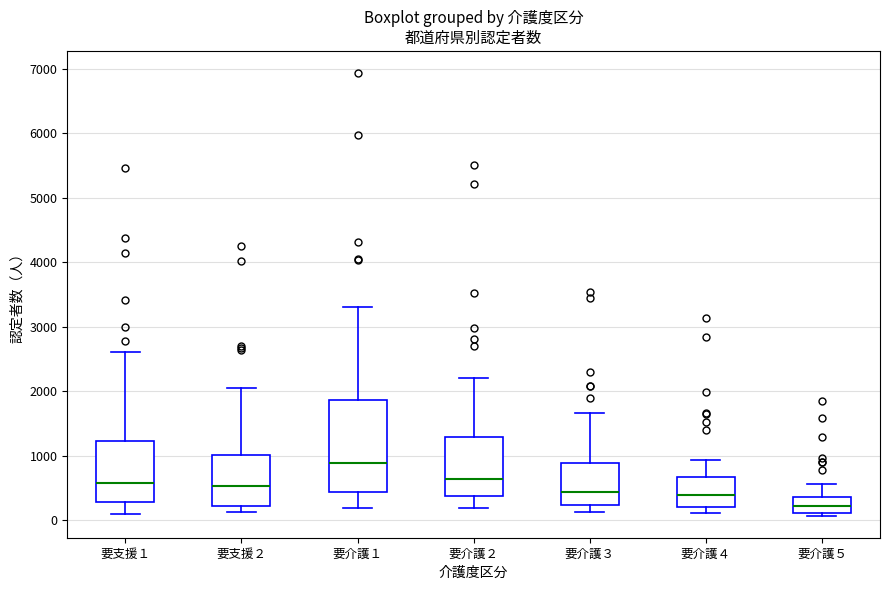

Reading left to right, read every box against the y-axis: the position of its median line, the range the box covers, and the ends of its whiskers. The values are not printed on the chart, so give them approximately, as read against the axis.

要支援１: median 600, box 300 to 1200, whiskers 100 to 2600
要支援２: median 500, box 200 to 1000, whiskers 100 to 2000
要介護１: median 900, box 400 to 1900, whiskers 200 to 3300
要介護２: median 600, box 400 to 1300, whiskers 200 to 2200
要介護３: median 400, box 200 to 900, whiskers 100 to 1700
要介護４: median 400, box 200 to 700, whiskers 100 to 900
要介護５: median 200, box 100 to 400, whiskers 100 (just below the box's lower edge) to 600